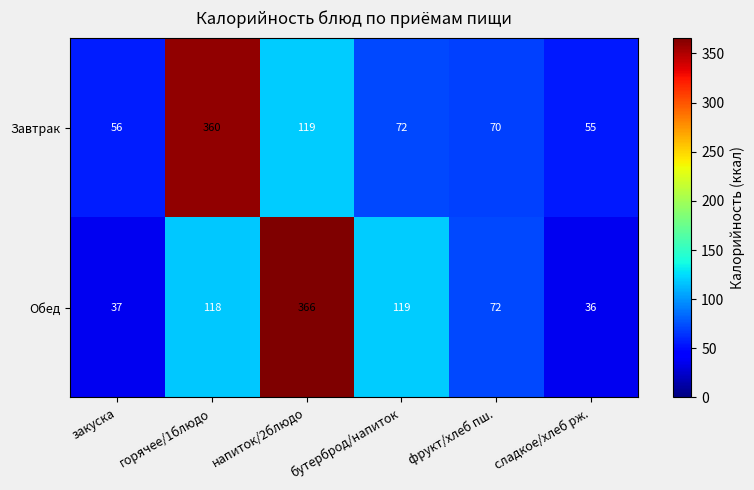

Between бутерброд/напиток and сладкое/хлеб рж., which series saw the biggest shift?

Обед